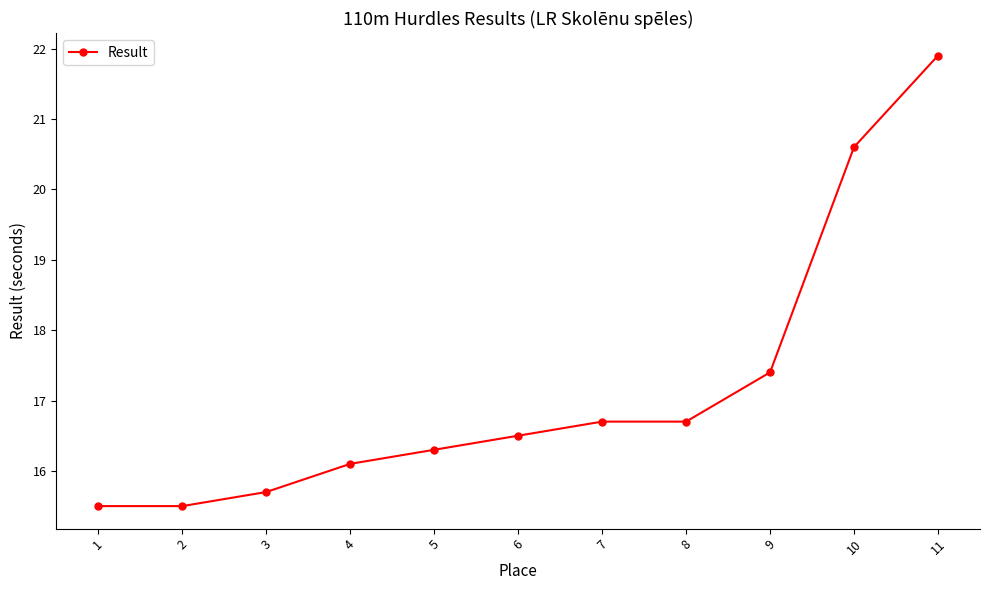

What is the value of the 6th point from the left?

16.5